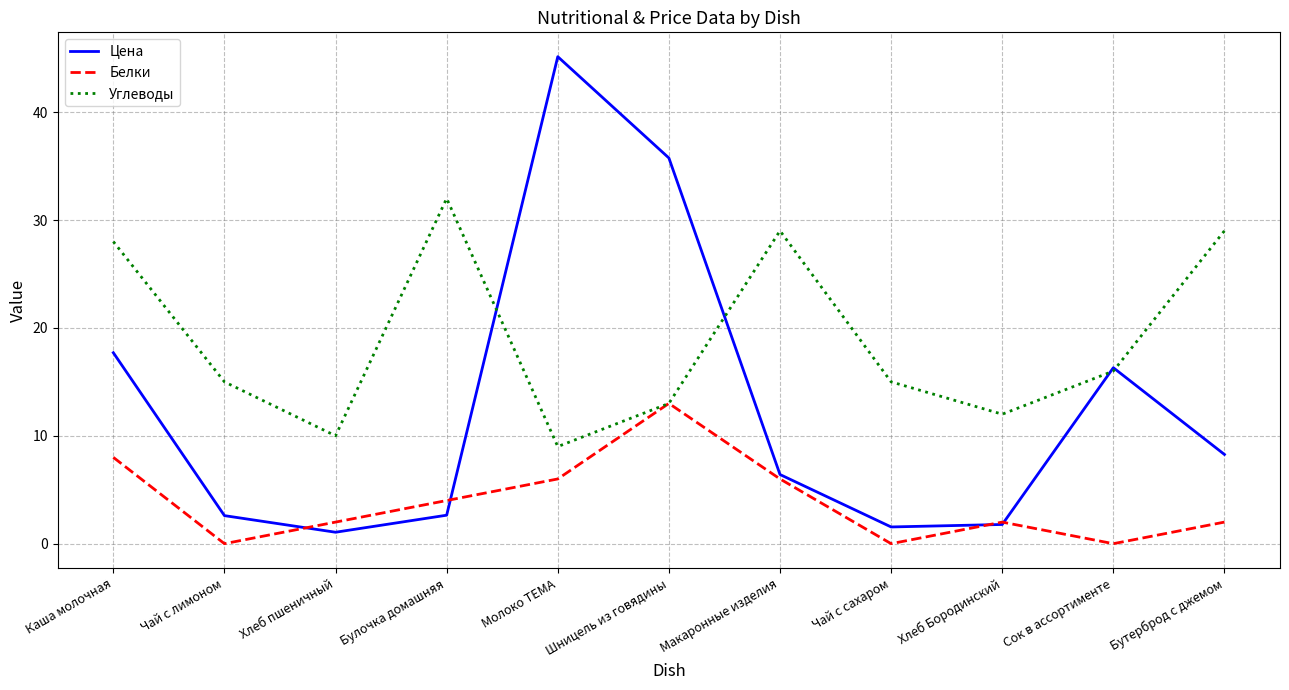

True or false: Углеводы has more than 1 interior local peaks.

True